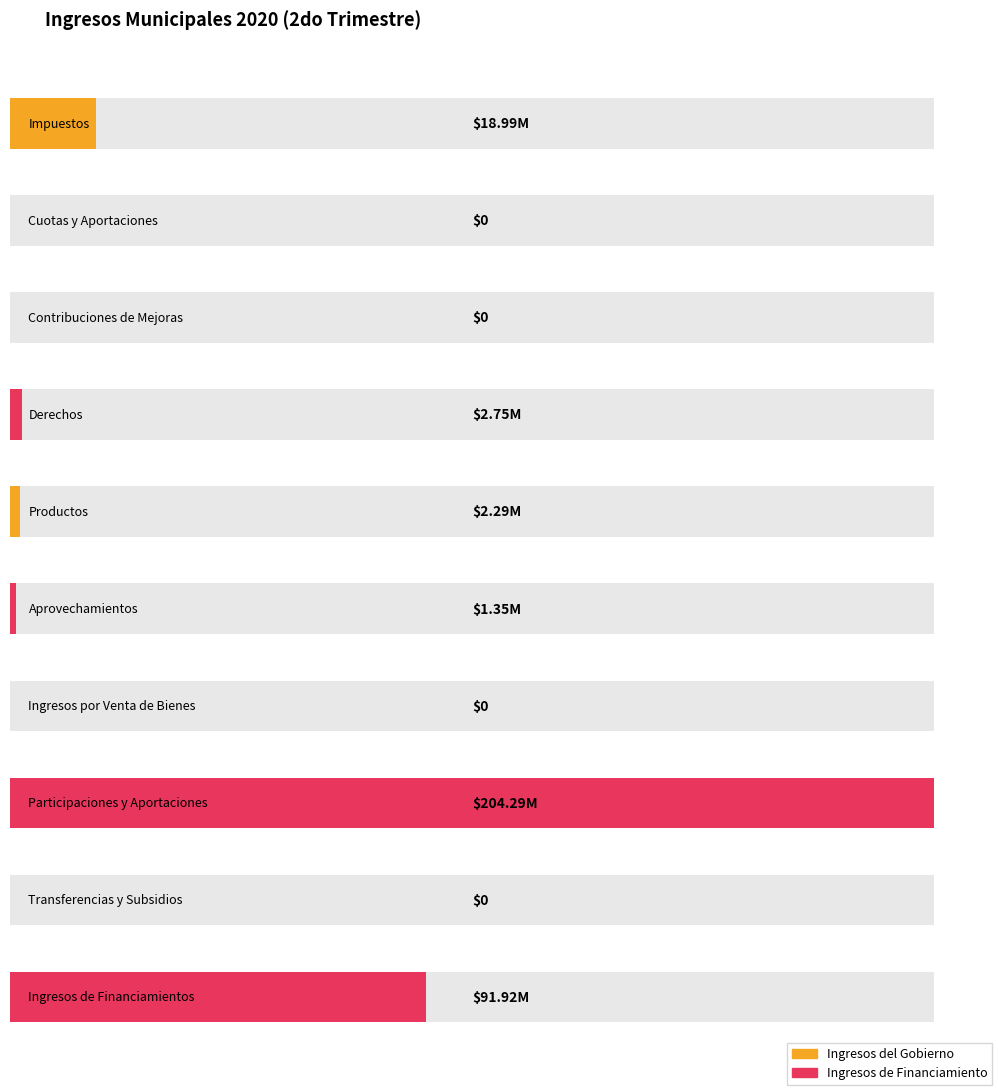

Which label corresponds to the smallest value in the chart?

Cuotas y Aportaciones